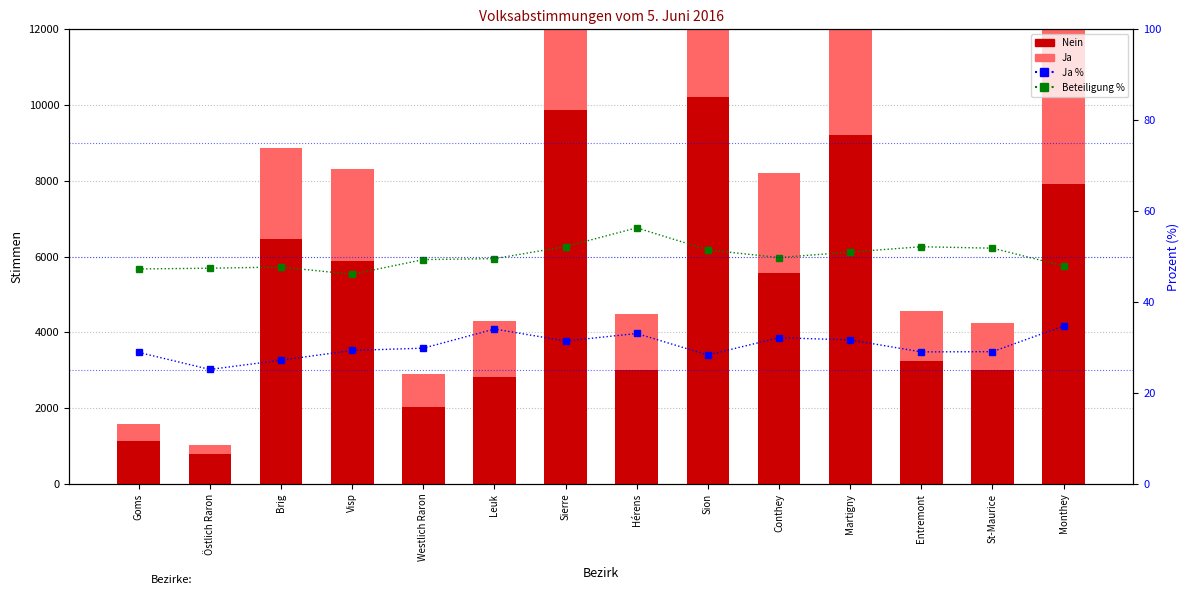

List the series in order of their peak value, highest first.

Nein, Ja, Beteiligung %, Ja %